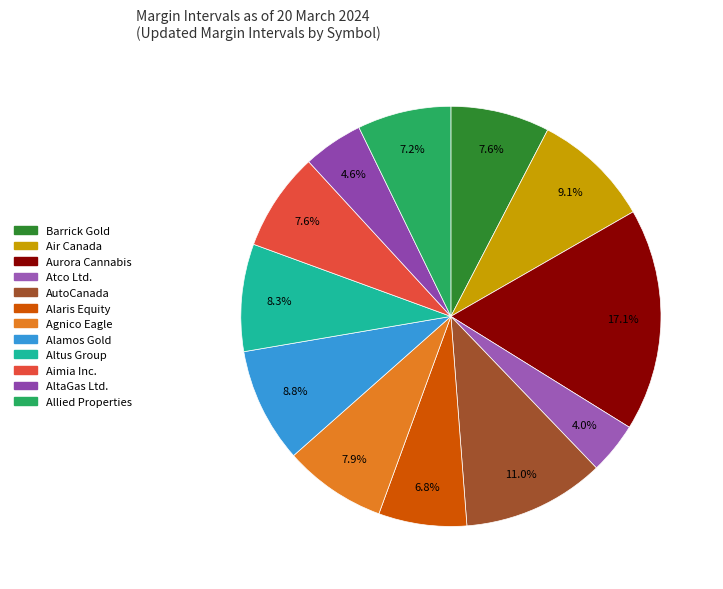

To the nearest percent, what portion does Aurora Cannabis represent?

17%